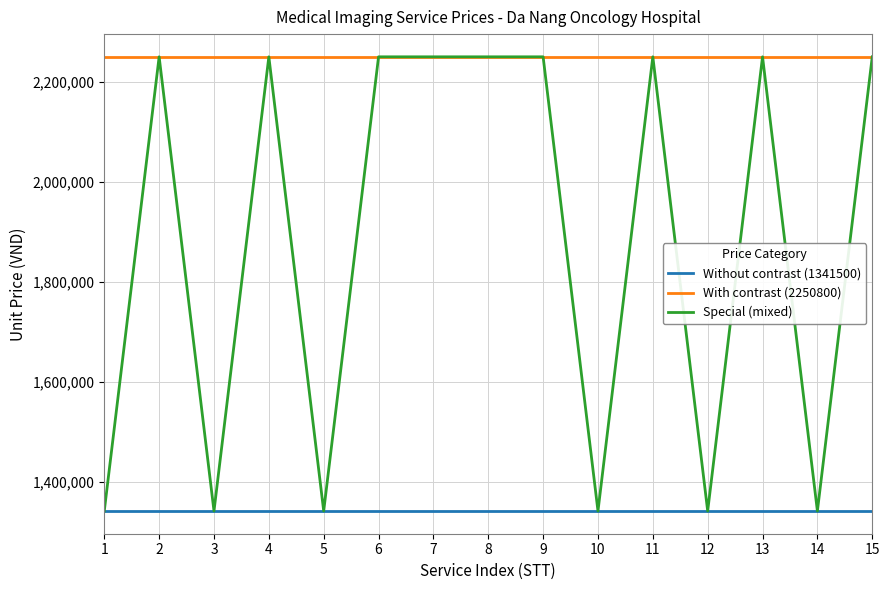

What is the maximum value for Special (mixed)?

2250800